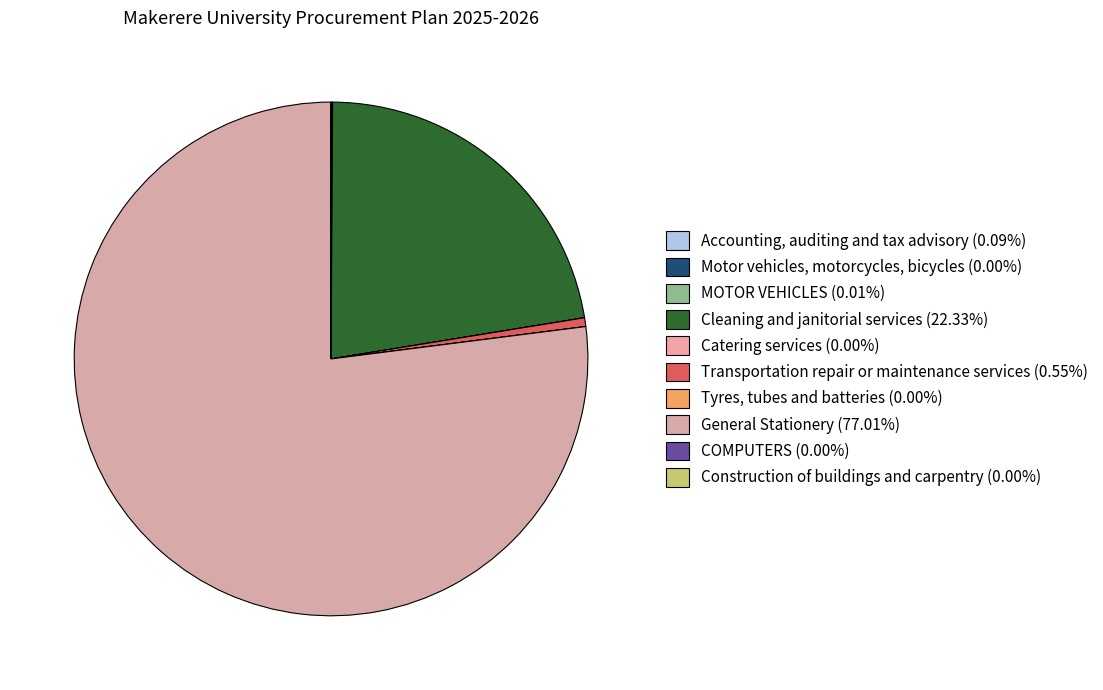

What percentage is the Cleaning and janitorial services slice, to the nearest percent?

22%